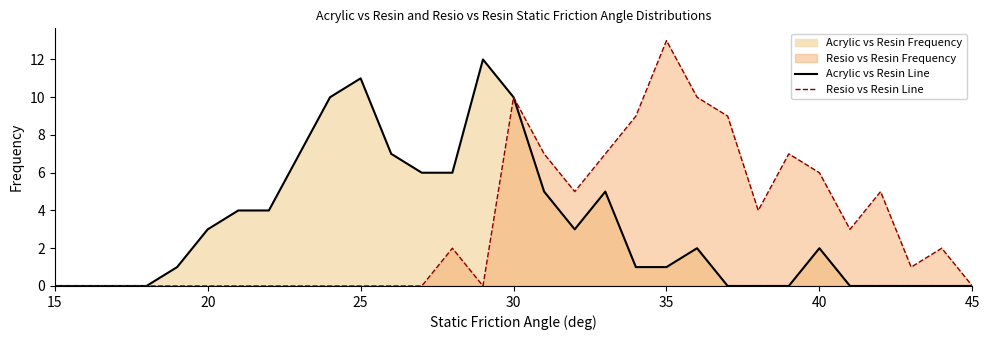

At how many categories does at least one series exceed 2?

23